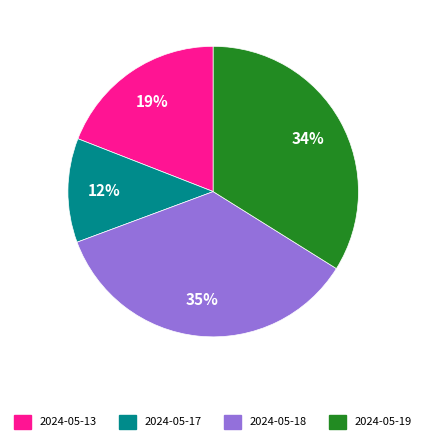

Between 2024-05-19 and 2024-05-18, which is larger?

2024-05-18